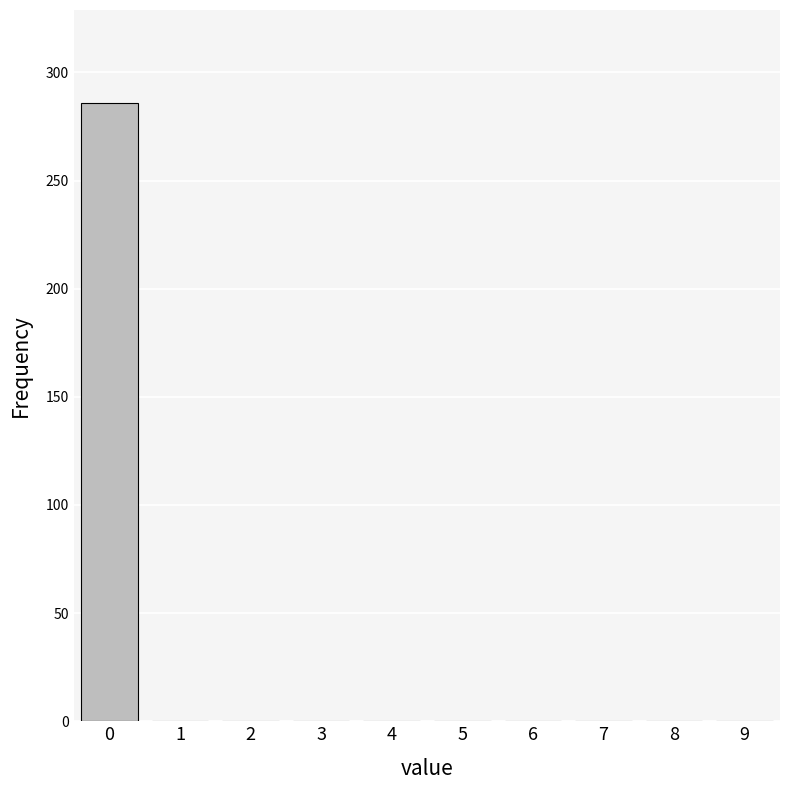

Reading right to left, what are all the values shown in this chart?

9=0	8=0	7=0	6=0	5=0	4=0	3=0	2=0	1=0	0=286